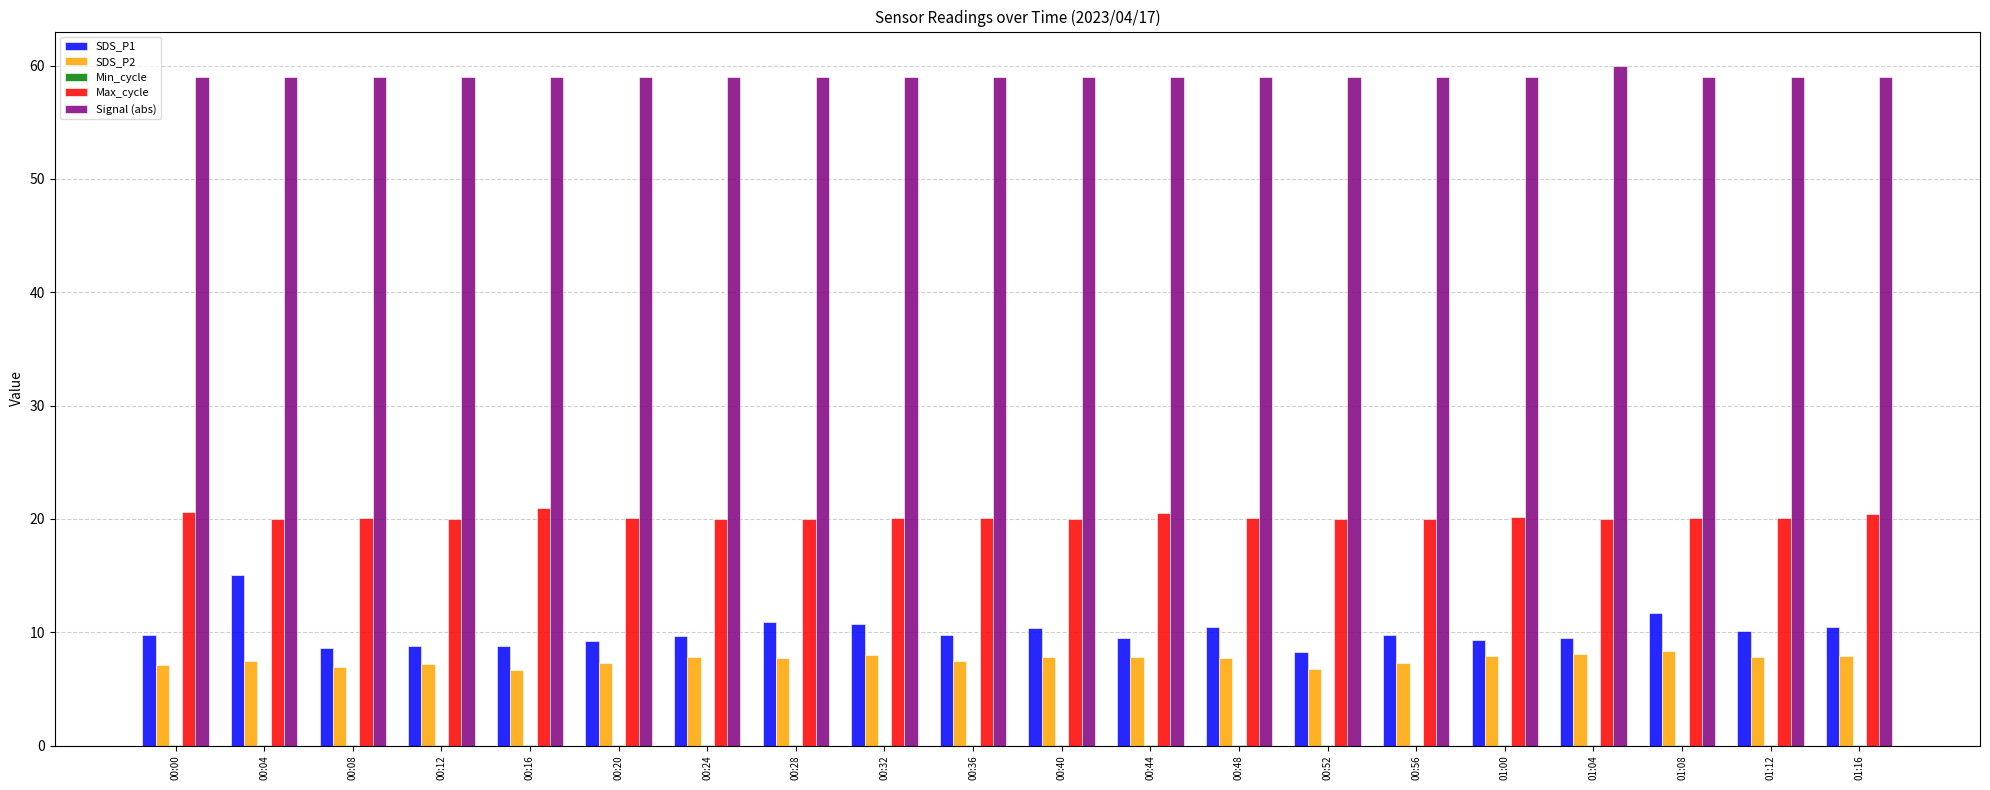

What is the maximum value for Signal (abs)?

60.0